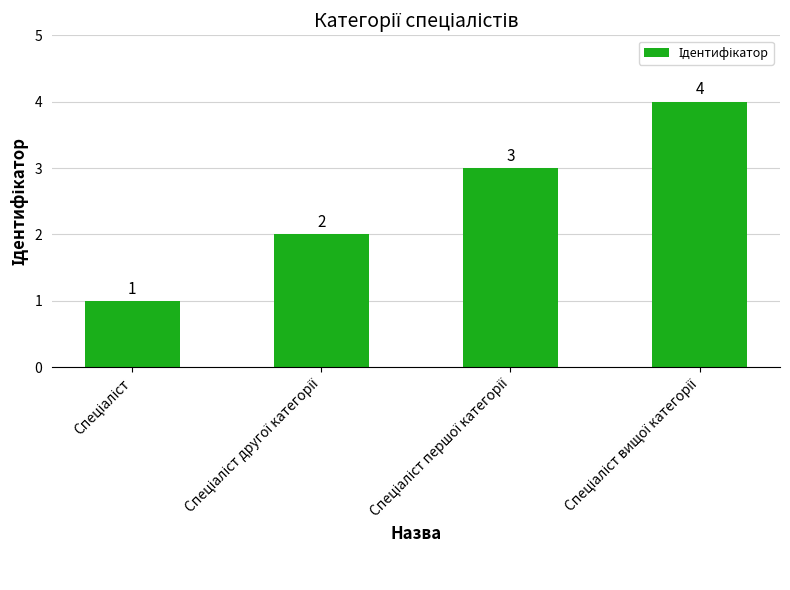

How many values are between 2 and 4?

3